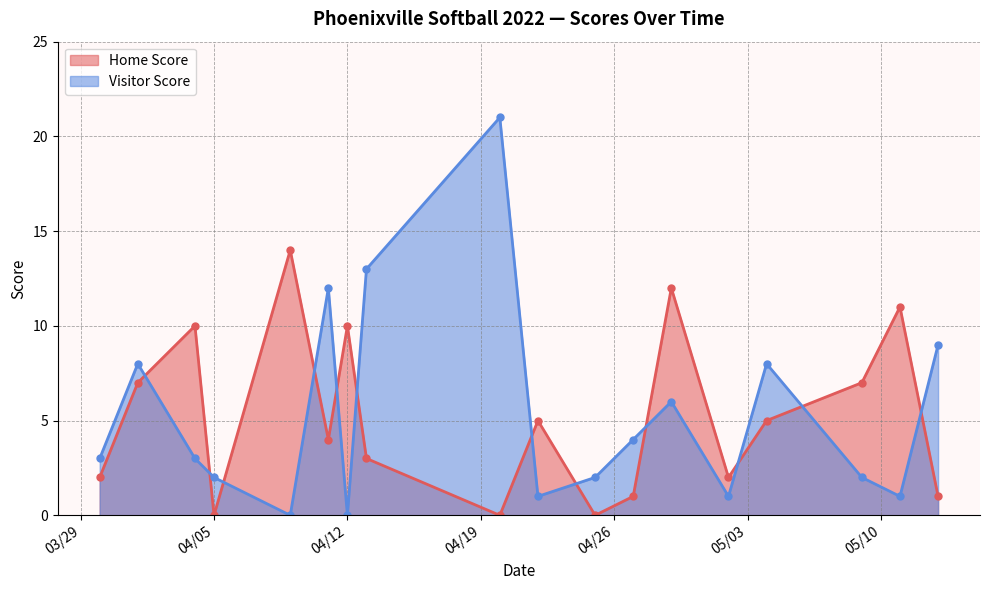

Rank the series by their average value, from lowest to highest.

Home Score, Visitor Score